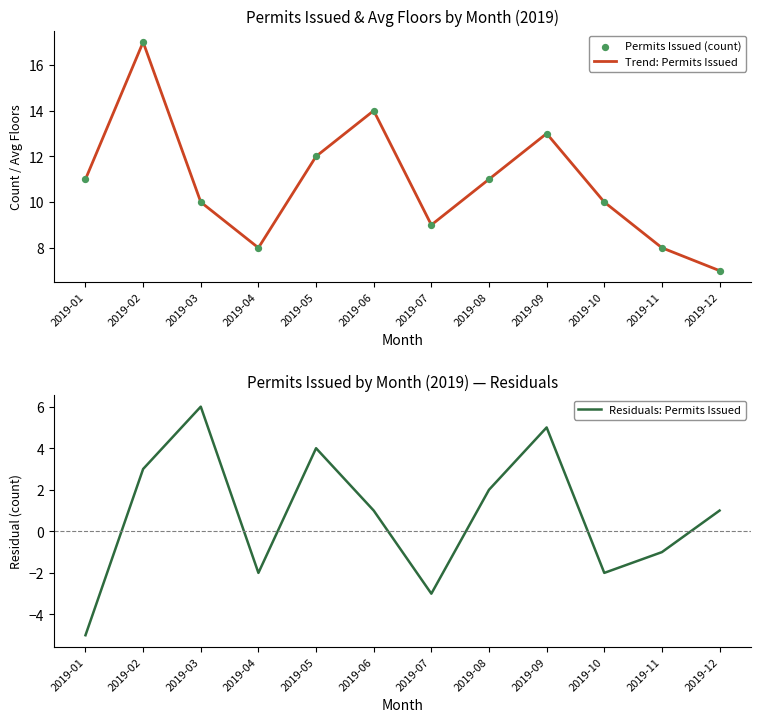

What are all the series names shown in the legend?

Trend: Permits Issued, Permits Issued (count), Residuals: Permits Issued